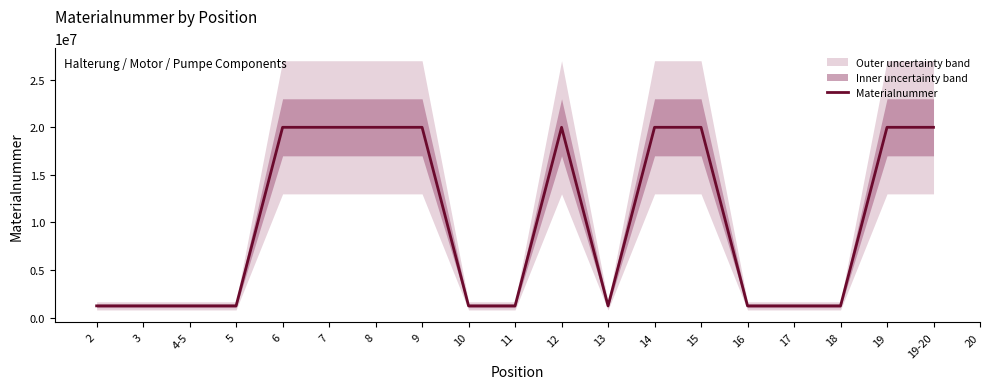

Which has a higher value, 8 or 19?

8